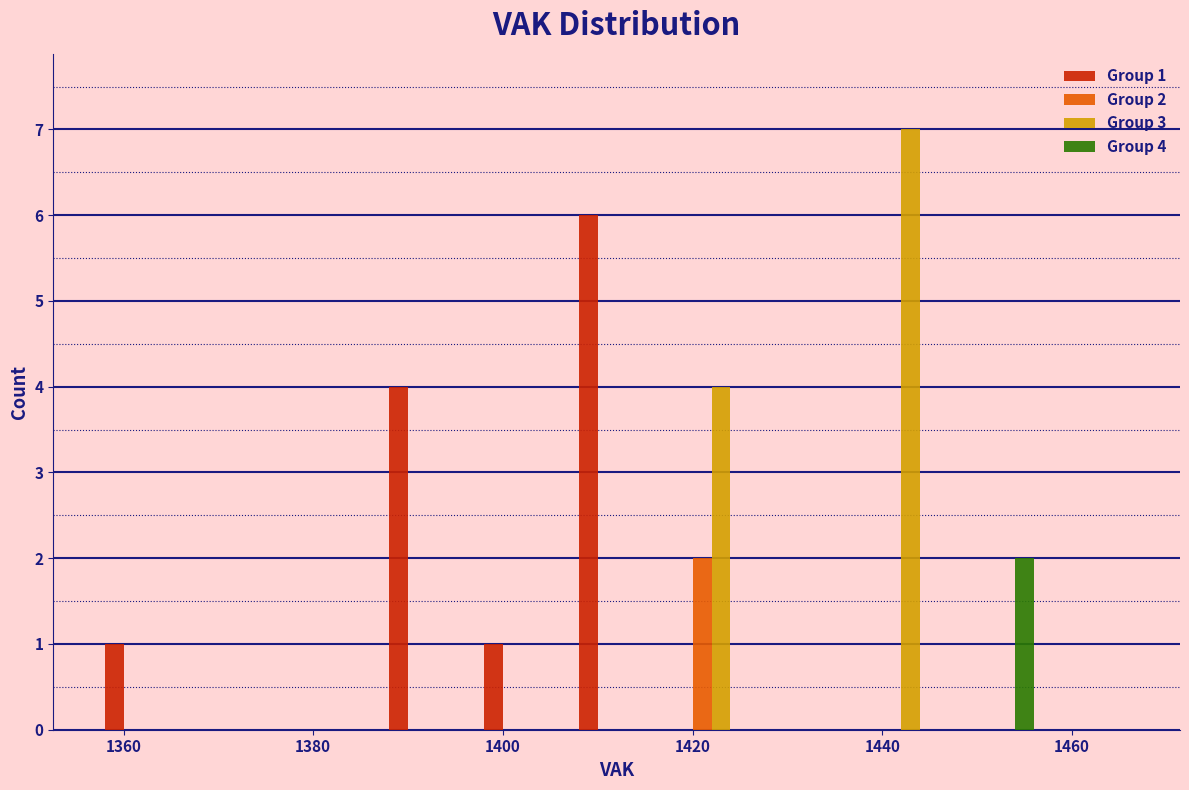

In the Group 1 series, which range on the x-axis has the tallest bar?

1407 to 1417